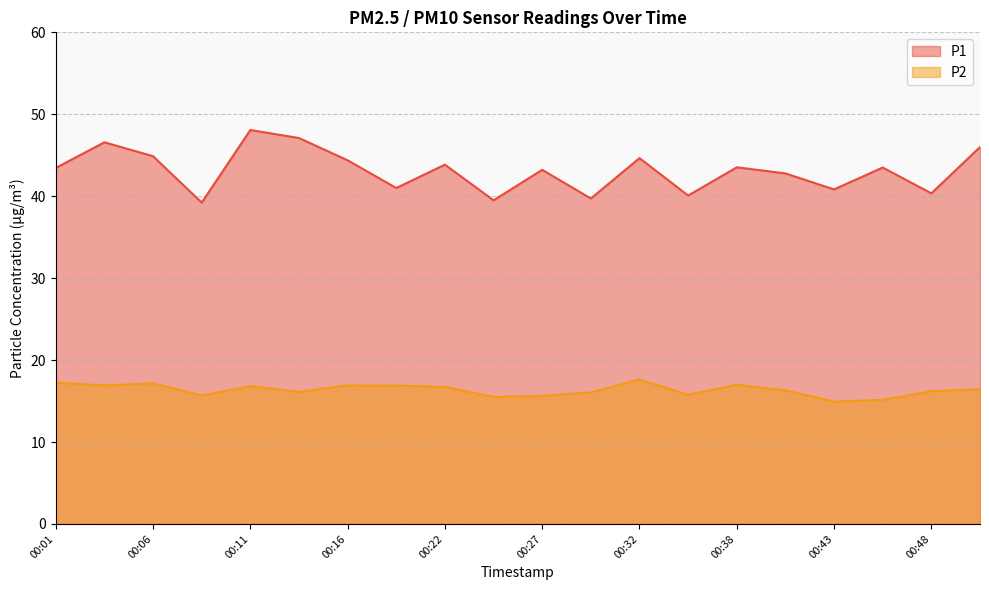

At how many categories does at least one series exceed 28?

20